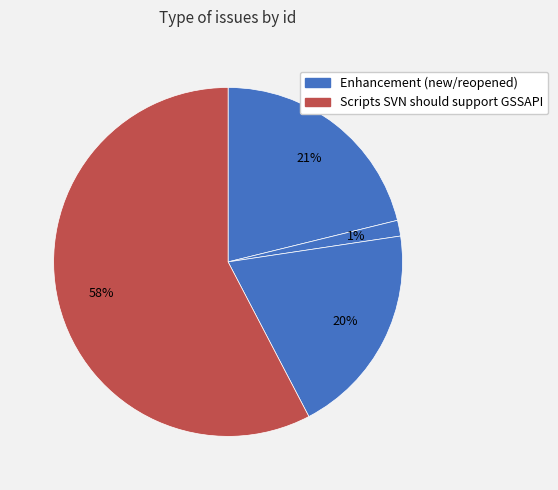

Does any single category account for the majority?

Yes